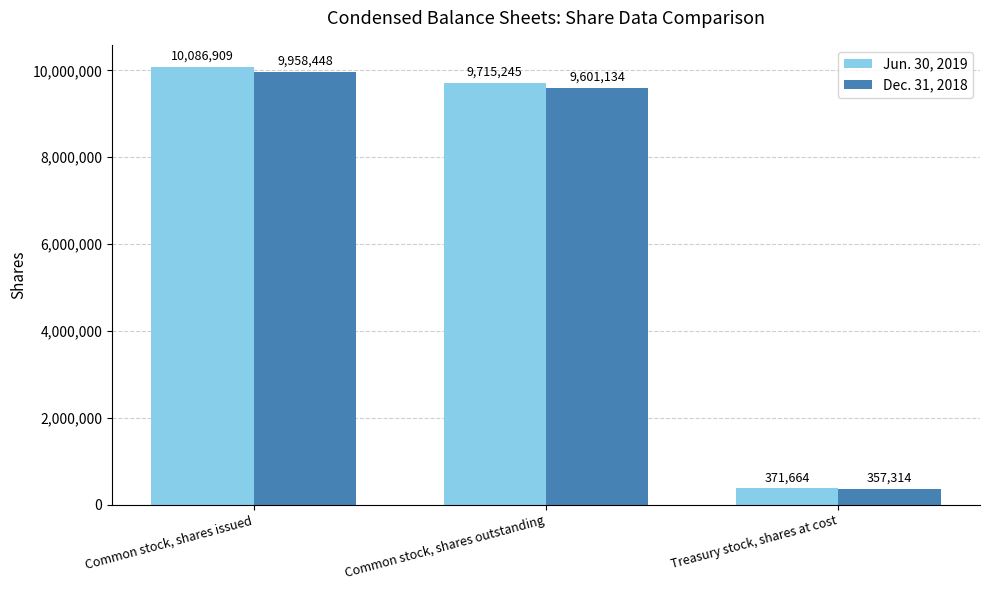

True or false: Dec. 31, 2018 has a value of 9958448 at Common stock, shares issued.

True